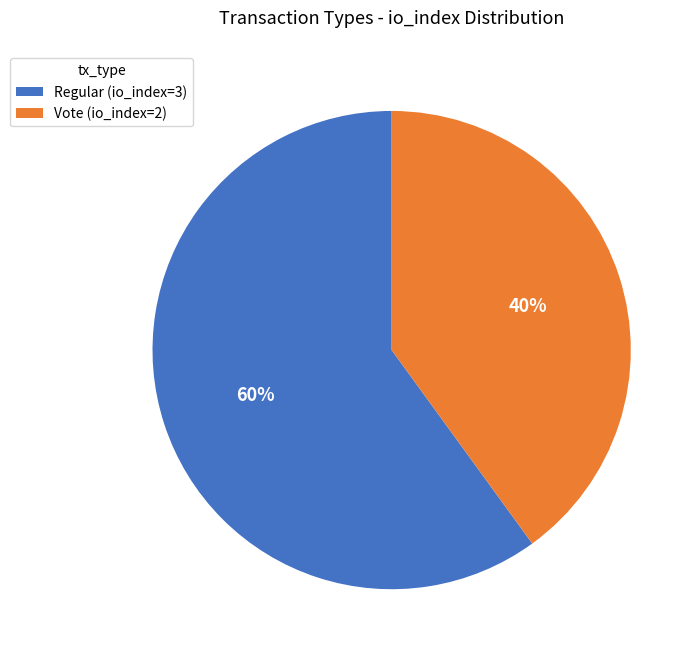

Do Regular (io_index=3) and Vote (io_index=2) together represent more than half of the pie?

Yes